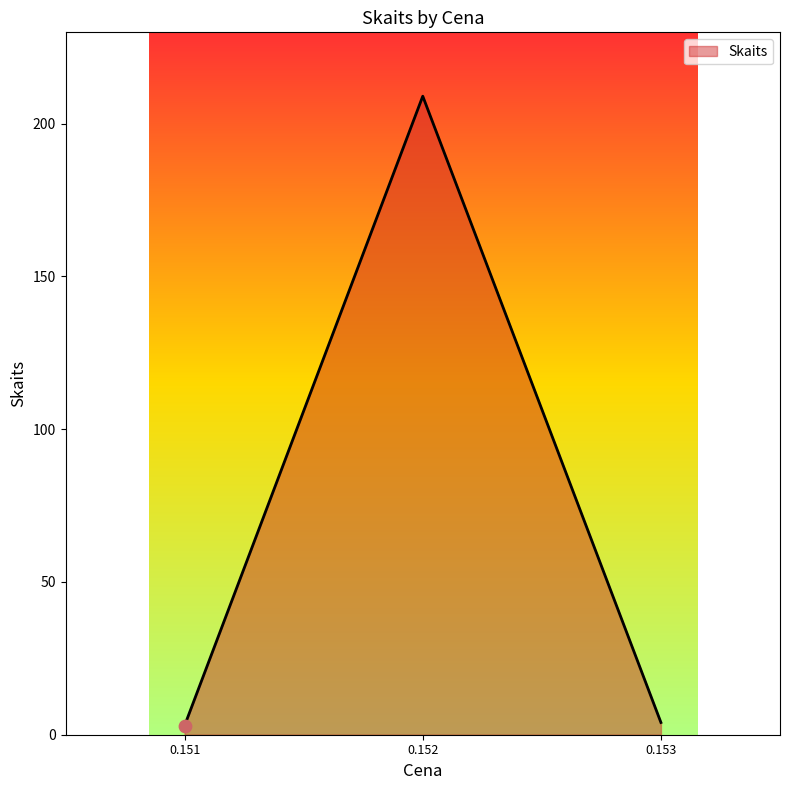

The value at 0.152 is 209. True or false?

True